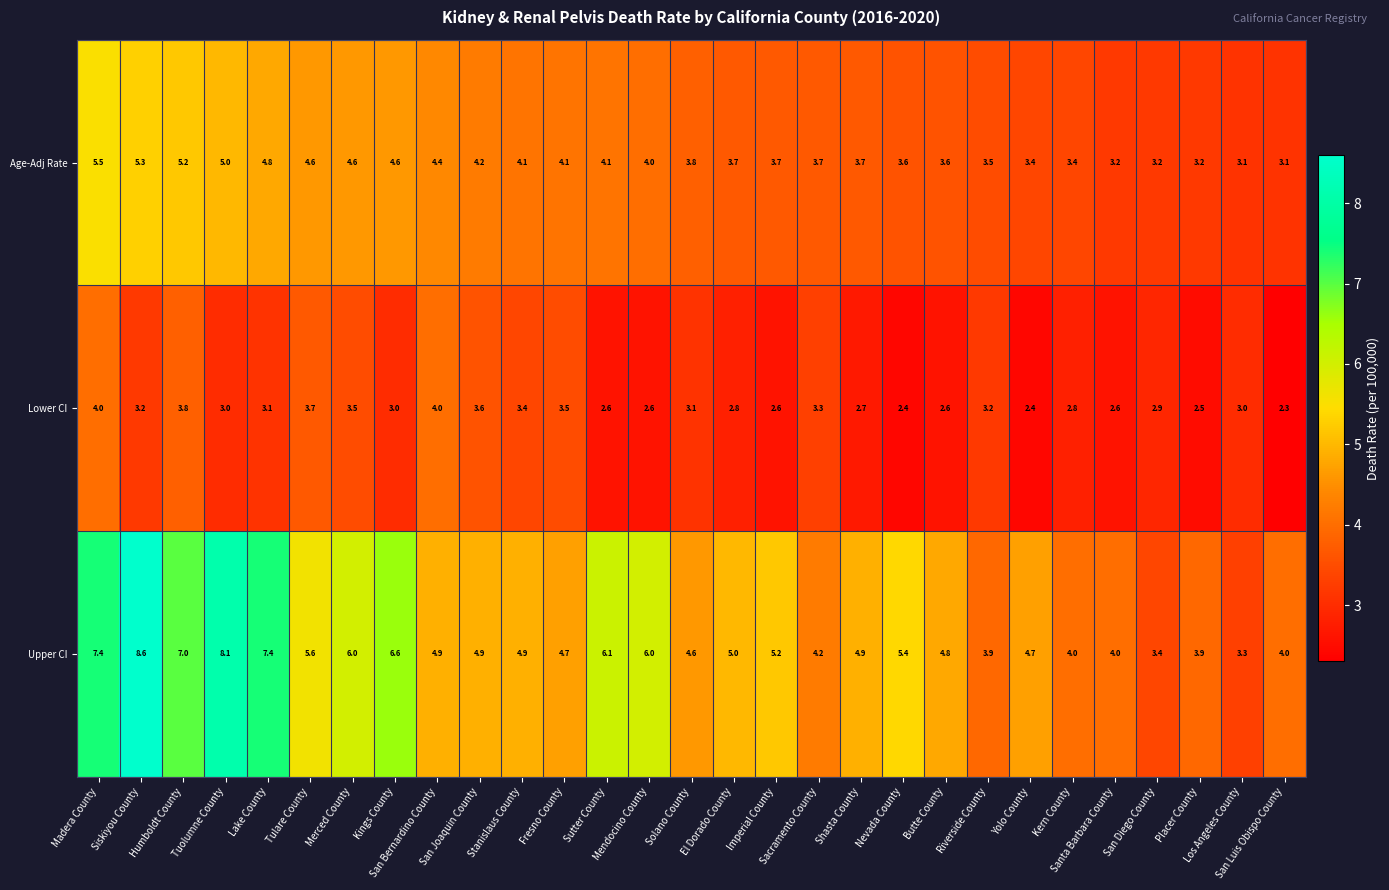

Which series has the widest spread of values?

Upper CI